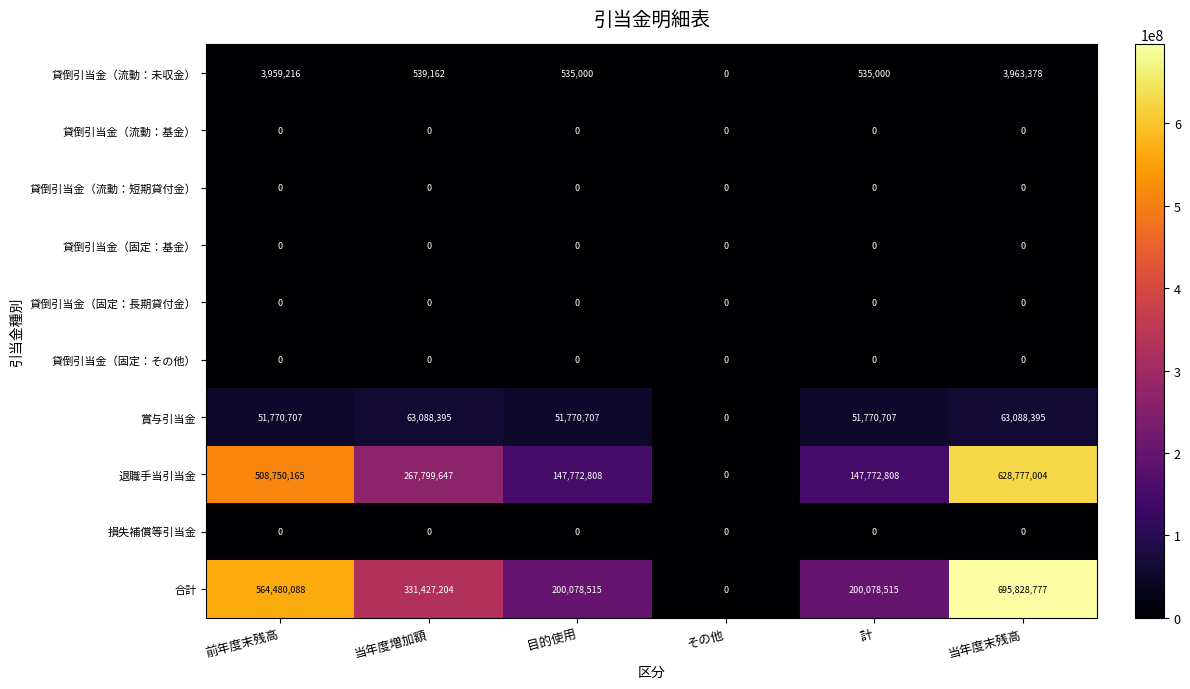

Is it true that 損失補償等引当金 equals 0 at 計?

True